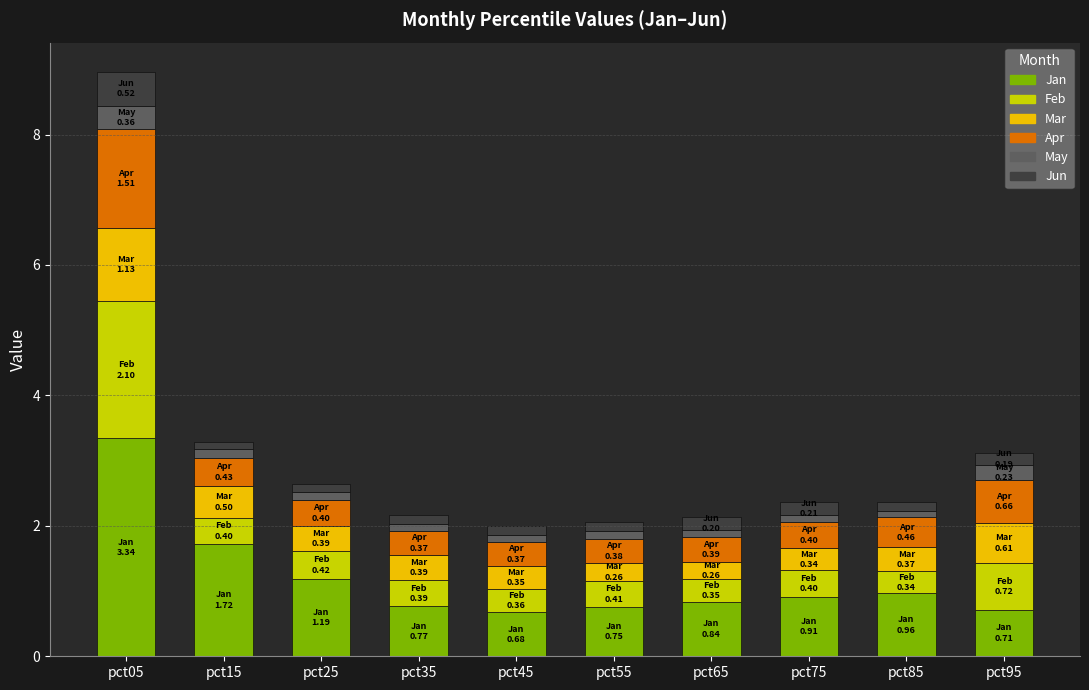

The value of Jan at pct15 is 0.7. True or false?

False